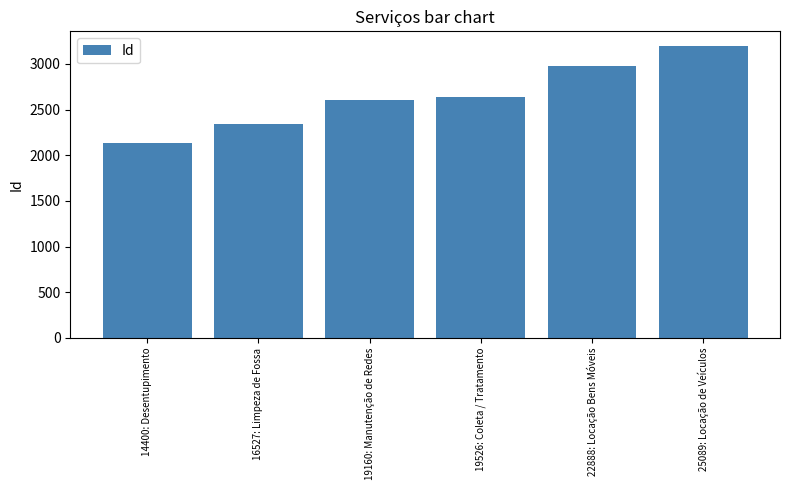

What is the greatest value displayed?

3196